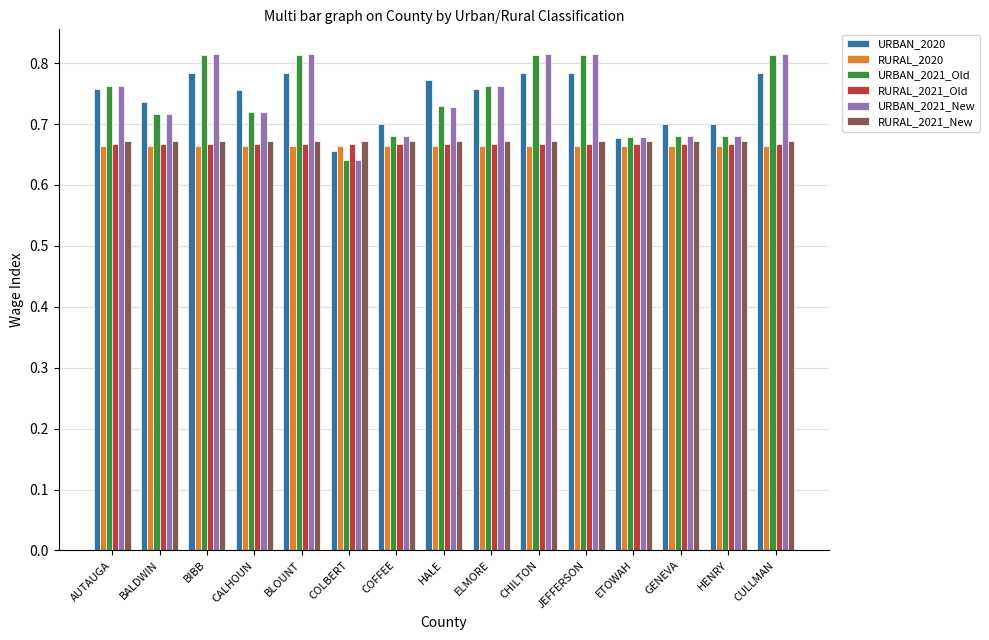

Between CALHOUN and HALE, which series saw the biggest shift?

URBAN_2020